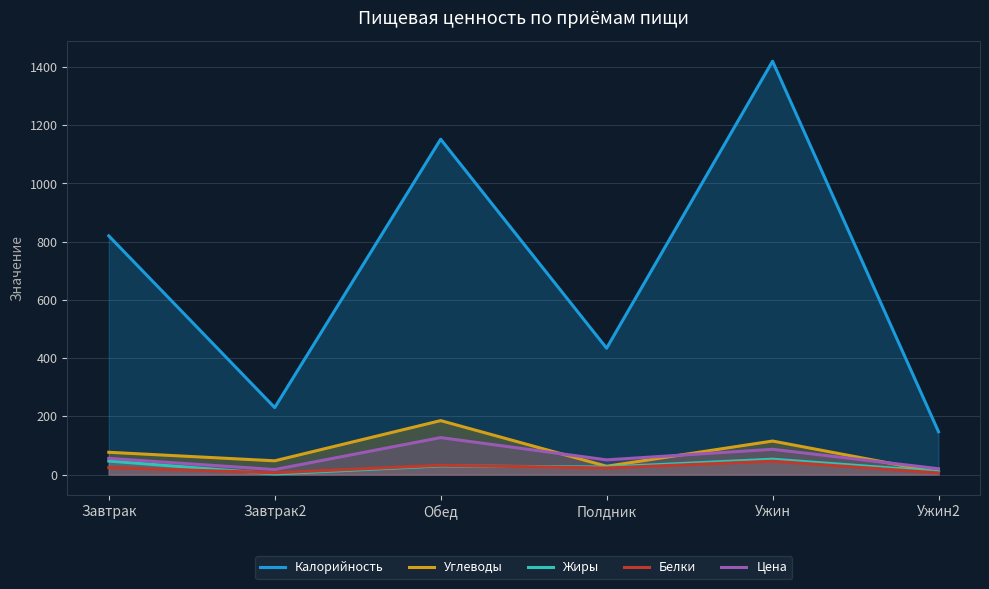

What is the label of the 1st point from the right?

Ужин2